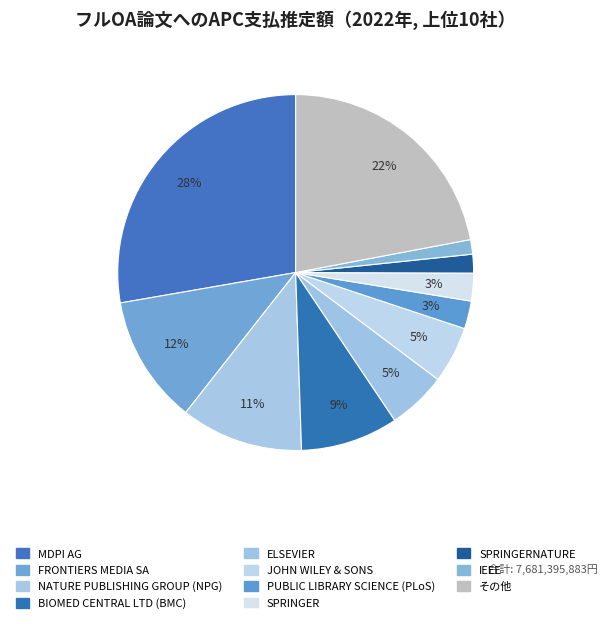

Which slice is the largest?

MDPI AG